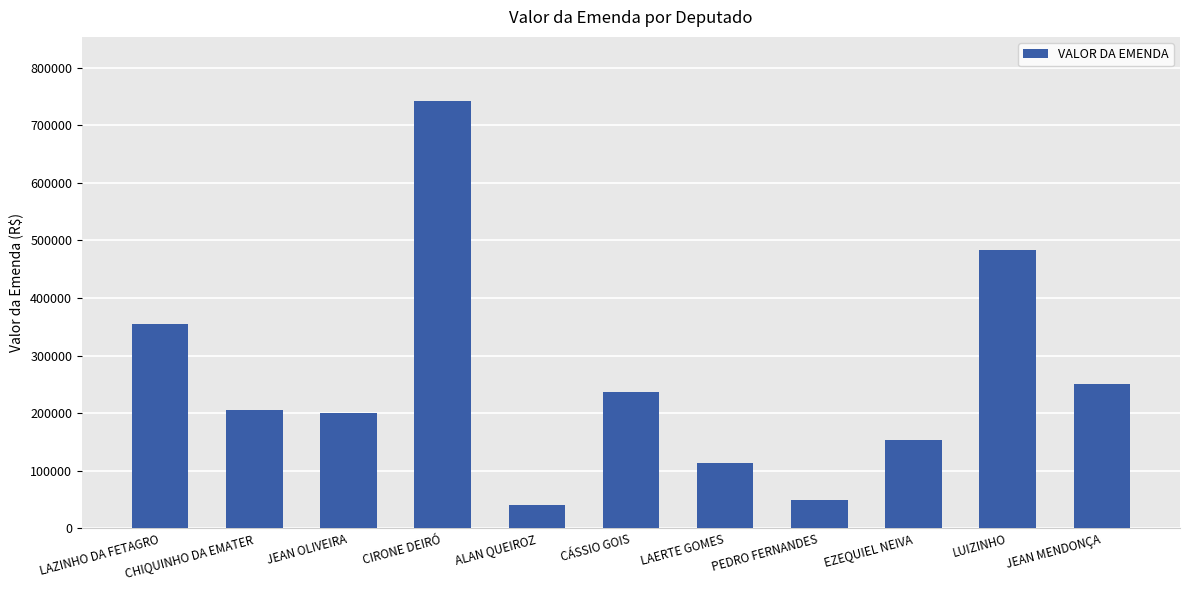

Which label corresponds to the largest value in the chart?

CIRONE DEIRÓ